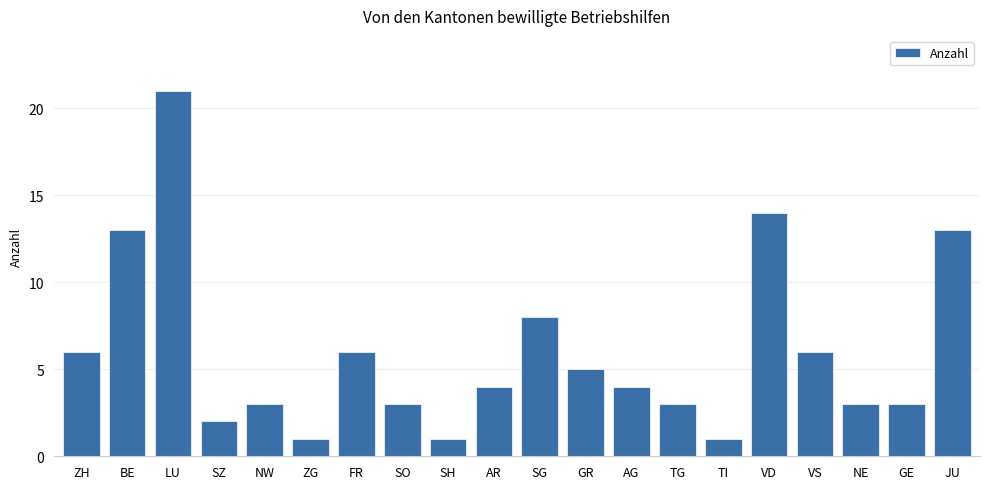

What is the ratio of the value at NE to the value at GR?

0.6